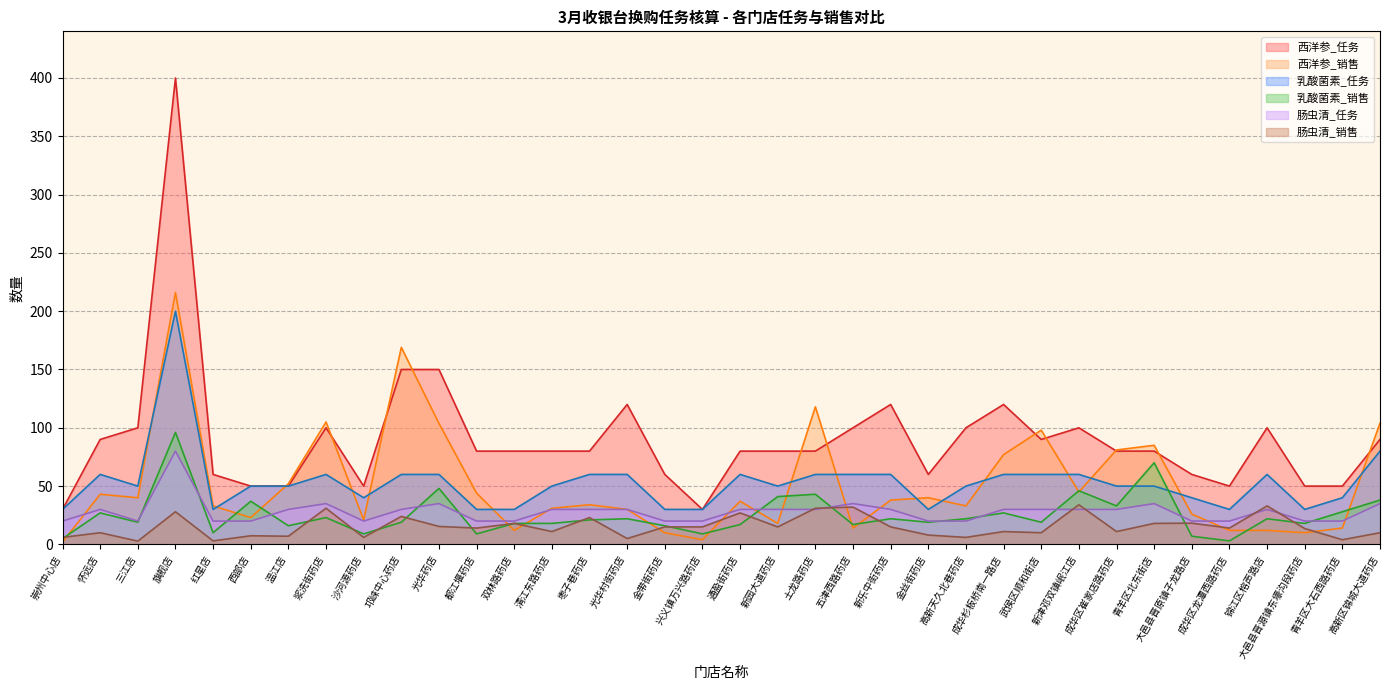

Which series has the largest total across all categories?

西洋参_任务